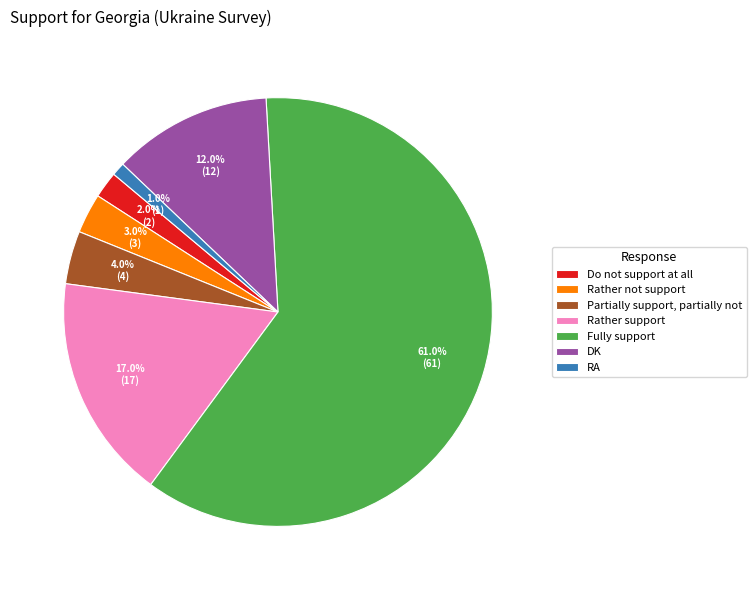

To the nearest percent, what portion does Do not support at all represent?

2%